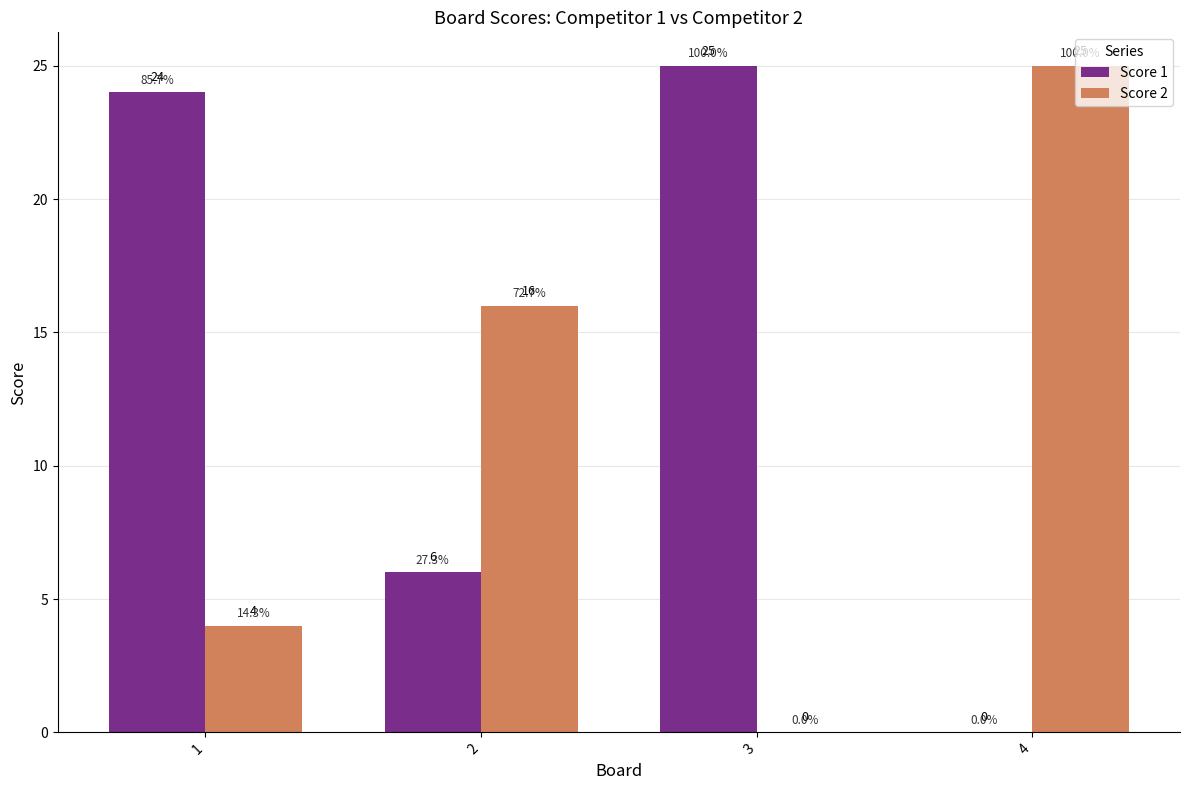

The value of Score 1 at 3 is 13. True or false?

False